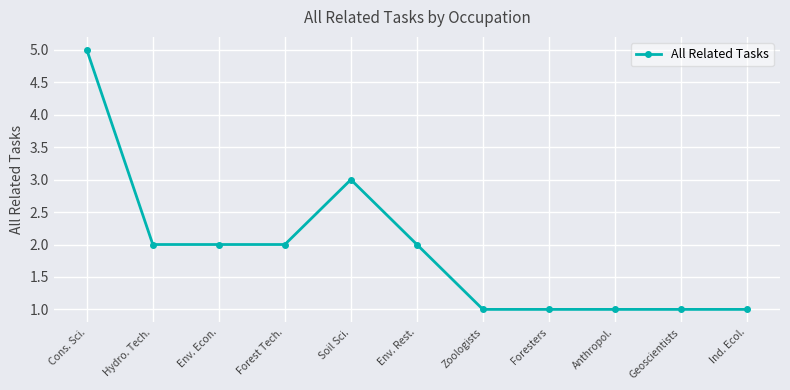

At which label does the data first exceed 2?

Cons. Sci.